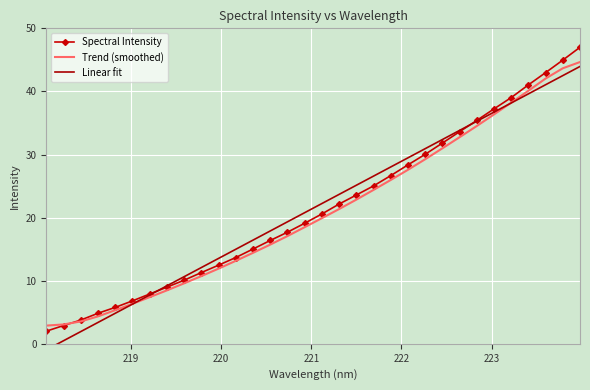

What is the lowest value of the Spectral Intensity series?

2.0